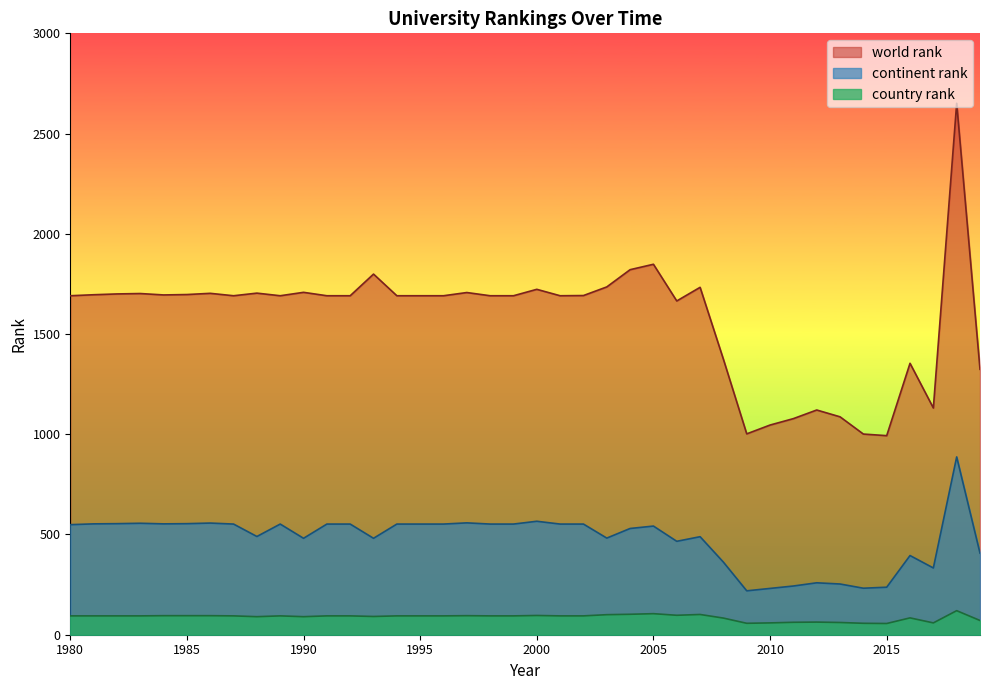

What is the value of the country rank point at the 13th from the left?

94